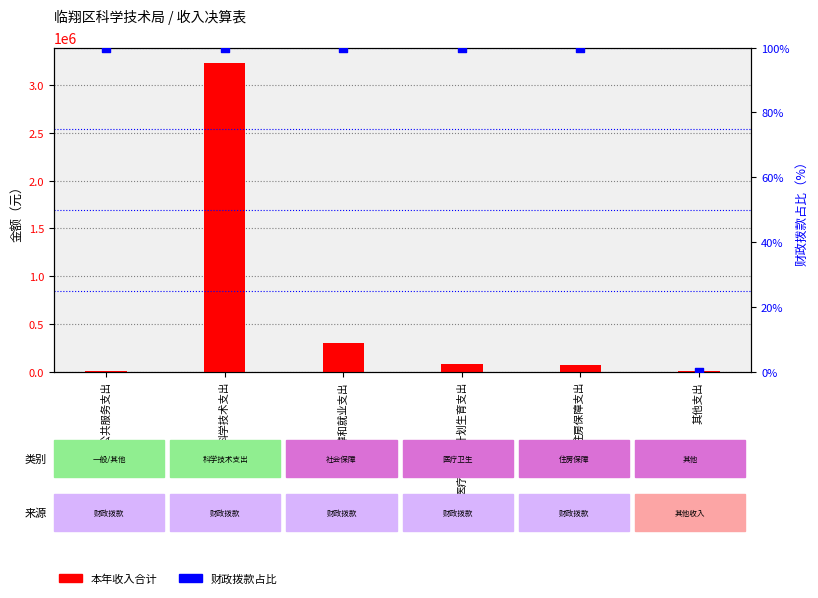

Which series contains the lowest Y value?

财政拨款占比